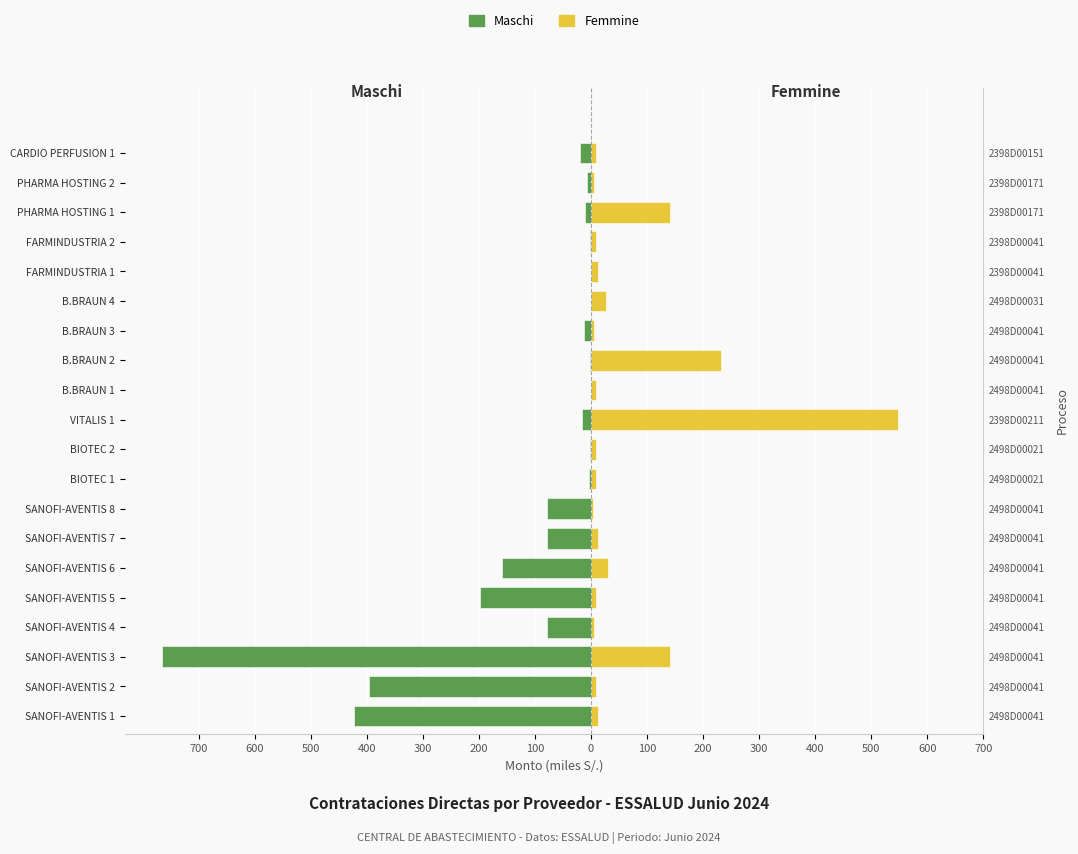

What is the value of the Femmine bar at the 4th from the left?

4.8